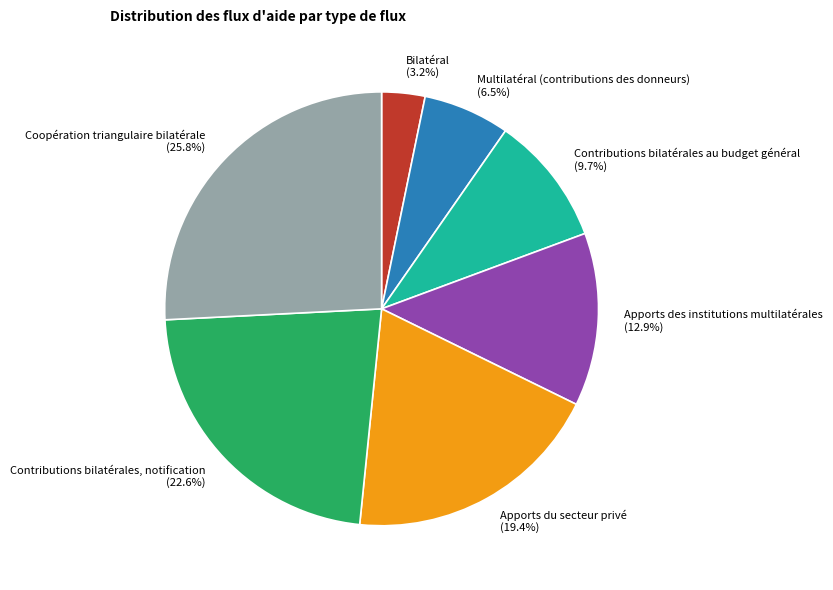

What is the total percentage of Apports du secteur privé and Bilatéral?

22.6%